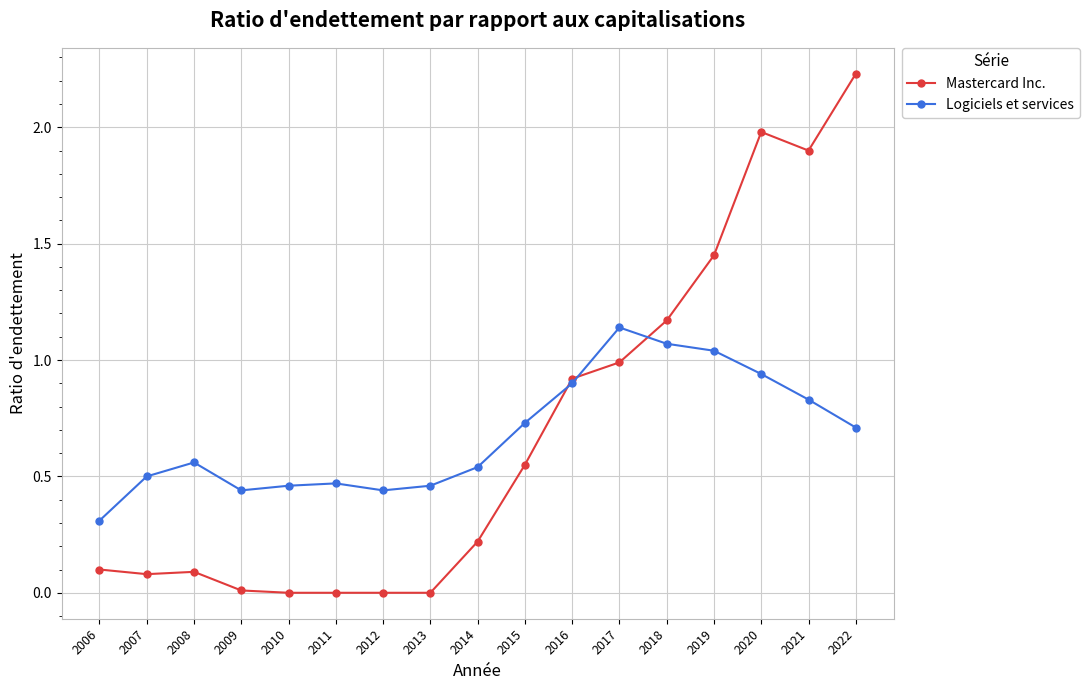

Which series ends up on top after the final intersection of Logiciels et services and Mastercard Inc.?

Mastercard Inc.